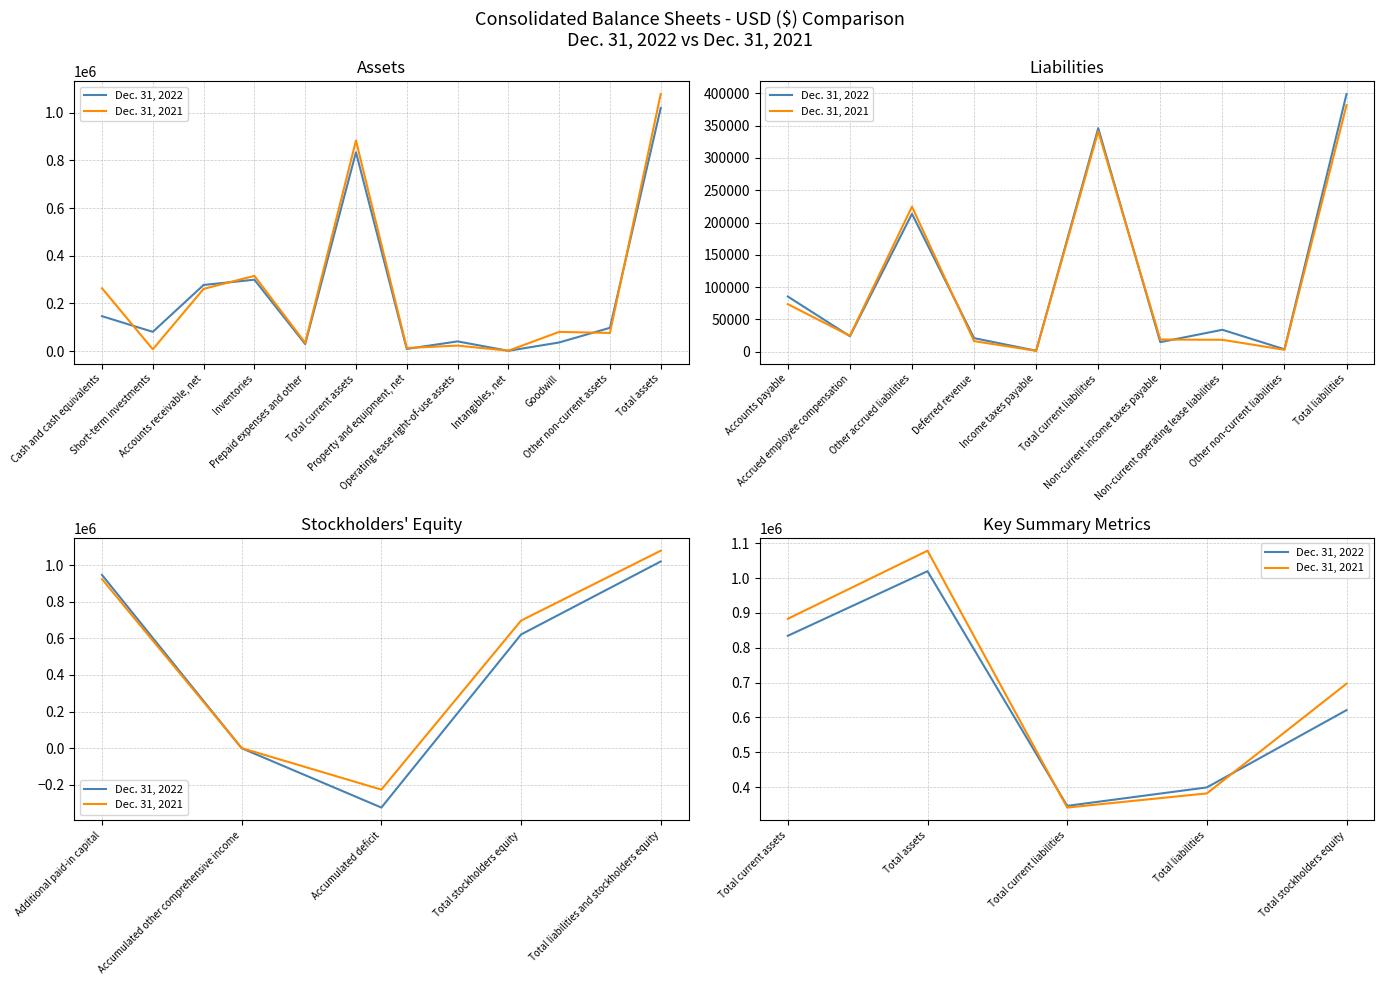

In Dec. 31, 2022, how many points are lower than both neighbors (excluding endpoints)?

1